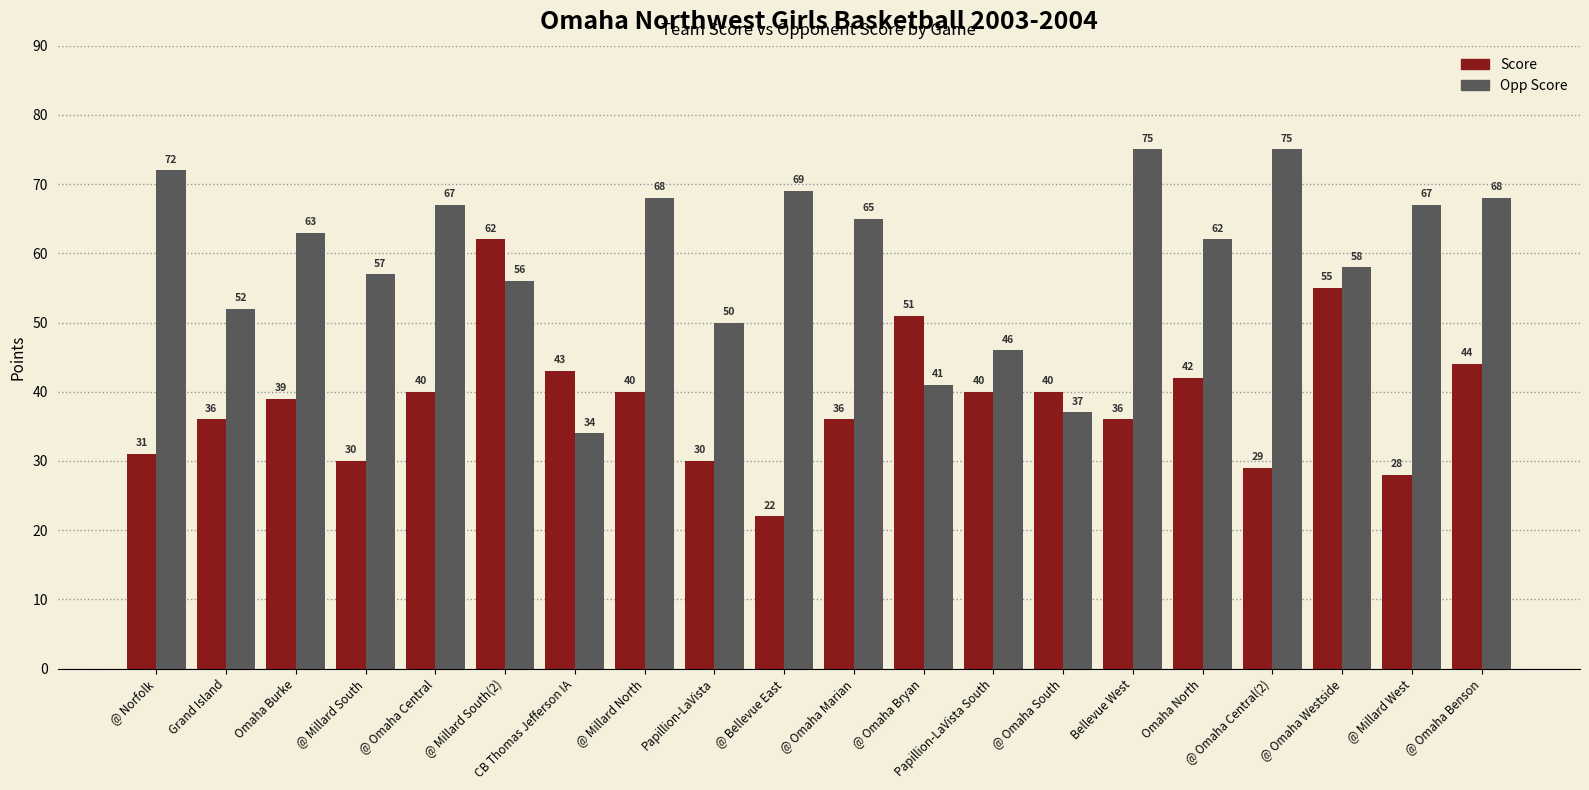

True or false: Score has a value of 36 at Bellevue West.

True